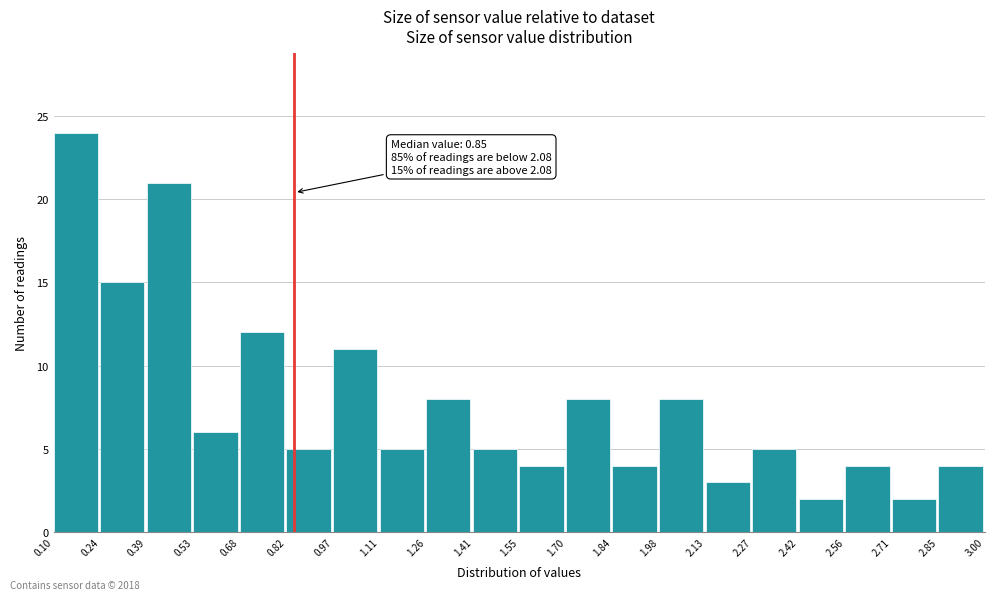

Over which range of the x-axis is the bar tallest?

0.10 to 0.24